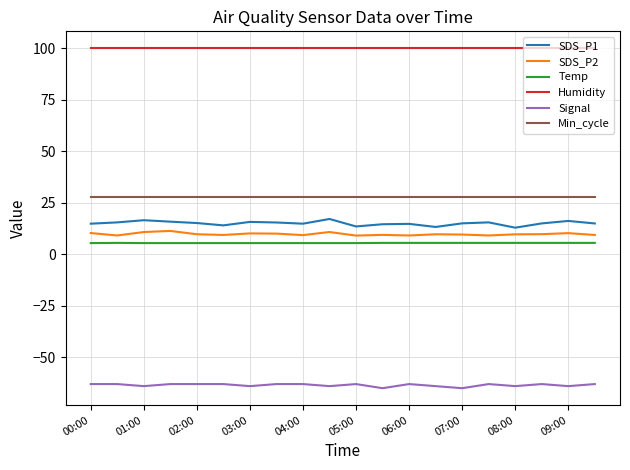

True or false: Humidity and Signal intersect in this chart.

False